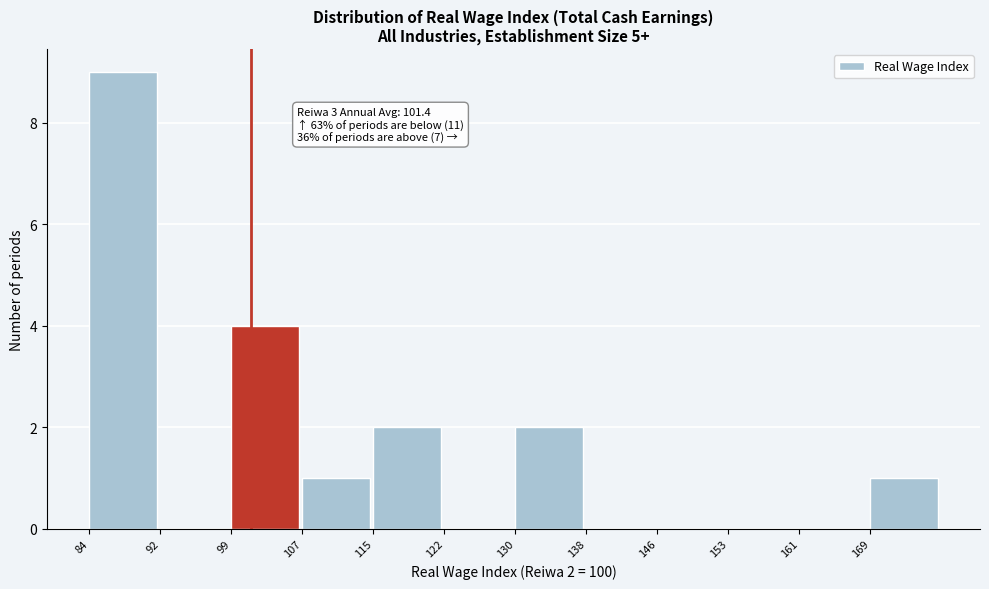

Which range on the x-axis has the tallest bar?

84 to 92